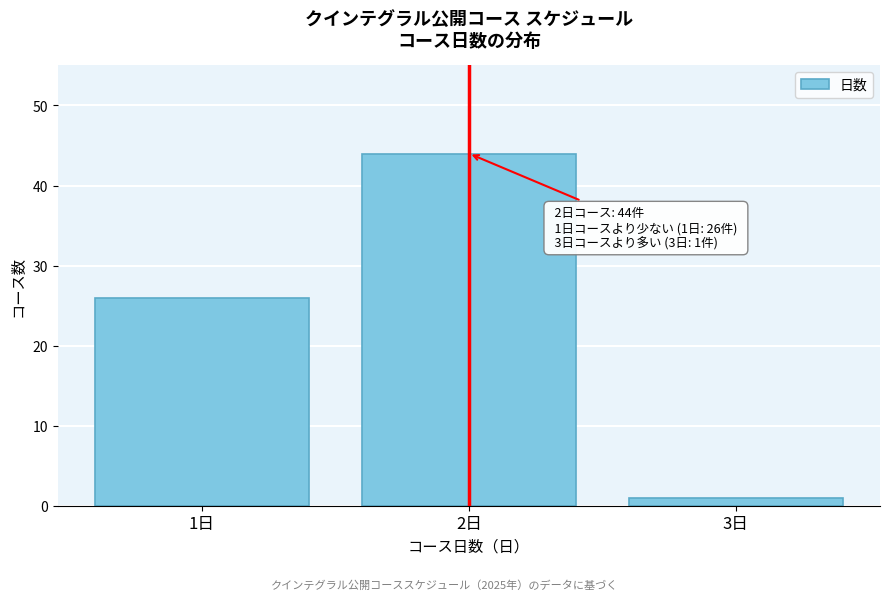

Reading right to left, list all the values displayed in this chart.

1	44	26